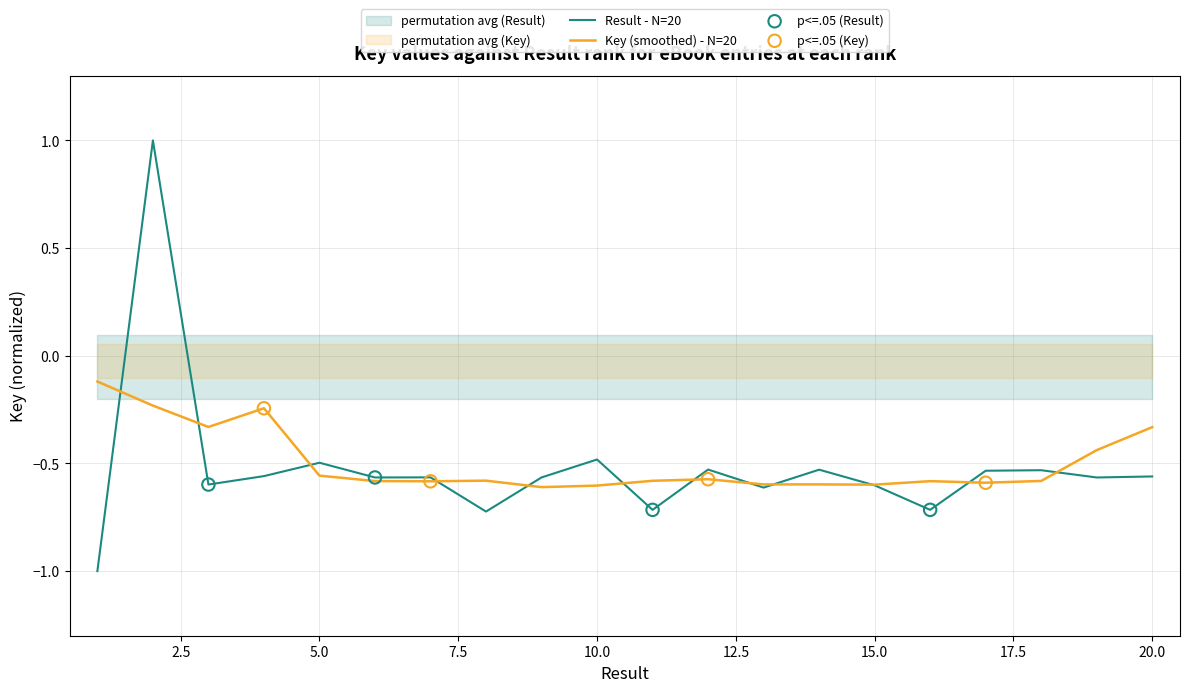

What is the change in value from 3 to 16?

-0.1